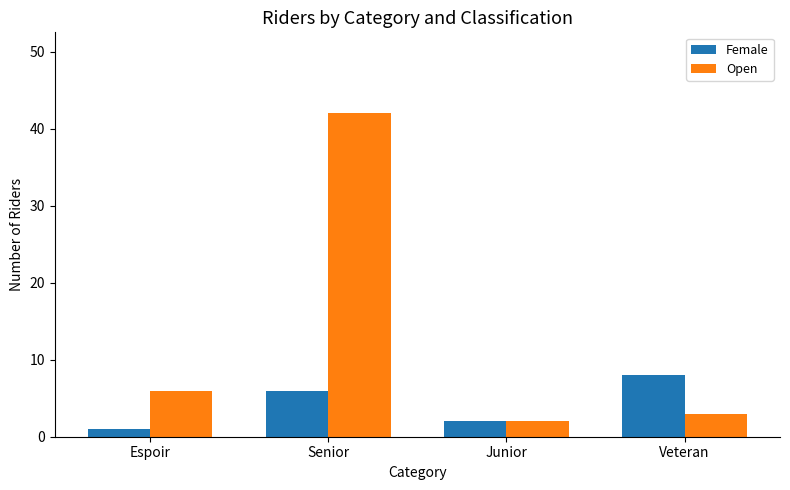

List the series in order of their overall mean, highest first.

Open, Female